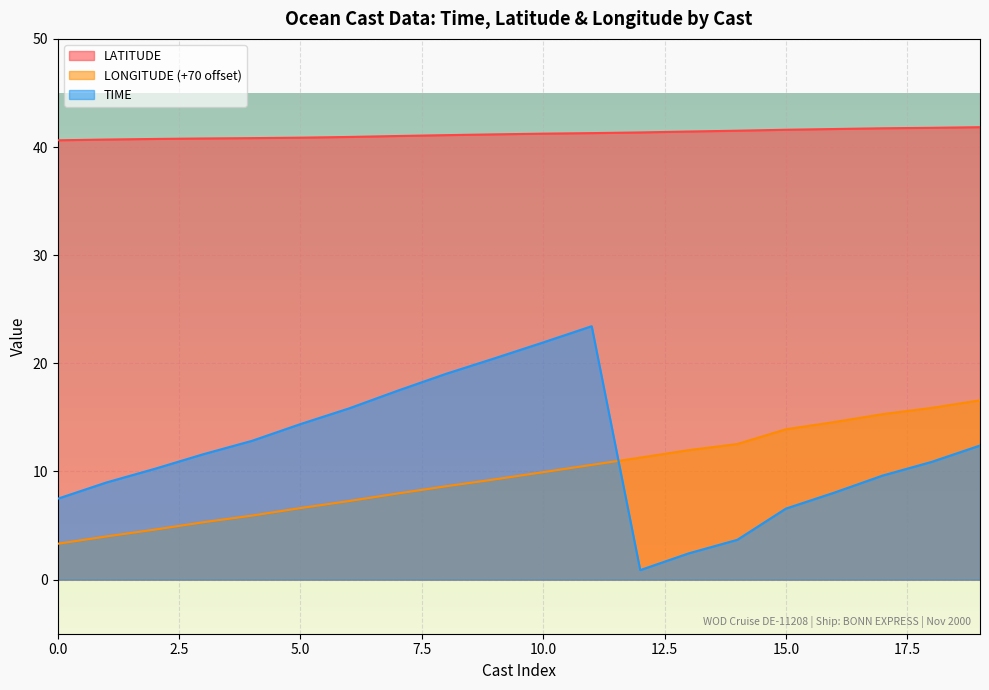

Which series has the largest total across all categories?

LATITUDE